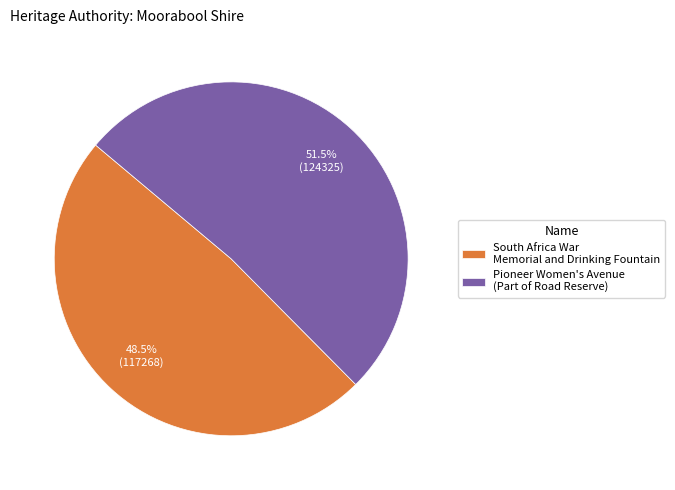

What percentage is NOT represented by Pioneer Women's Avenue (Part of Road Reserve)?

48.5%